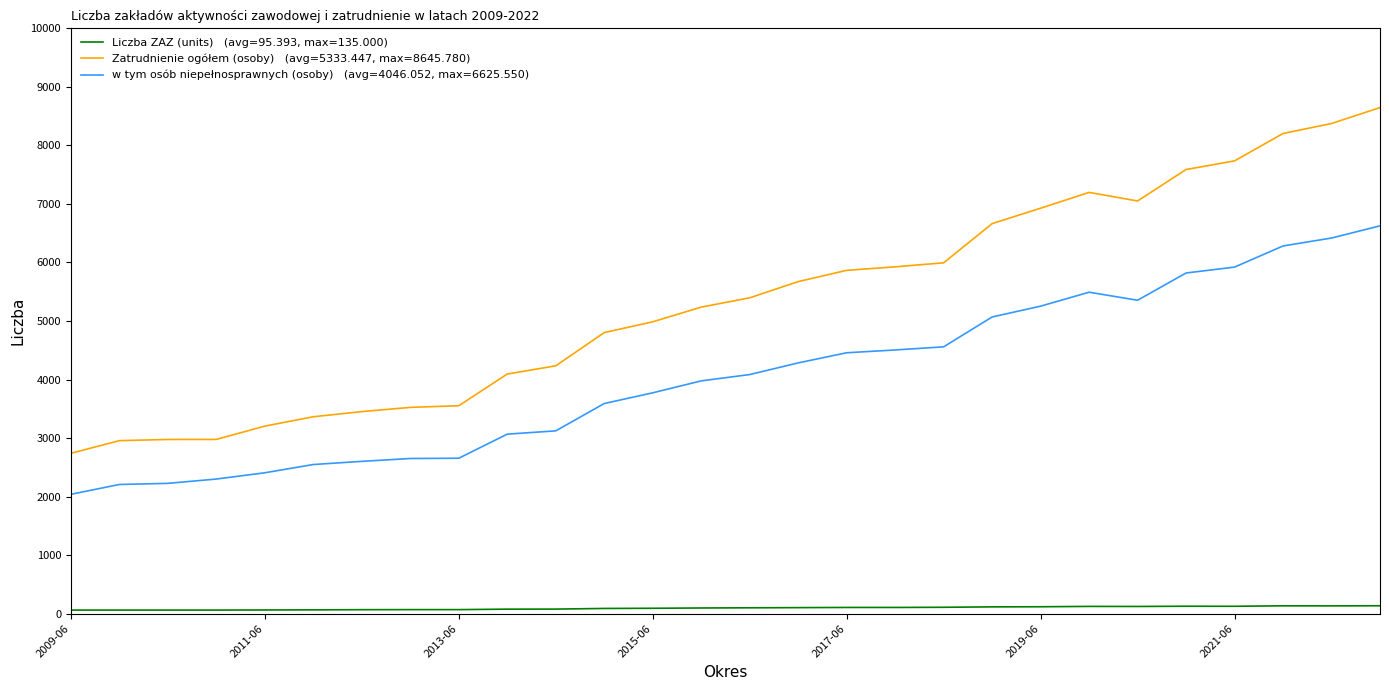

What is the greatest value displayed?

8645.8